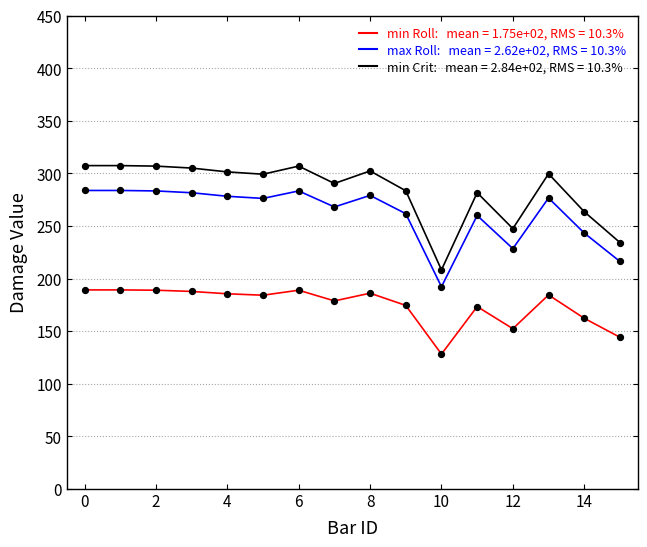

What is the maximum value shown in the chart?

307.4